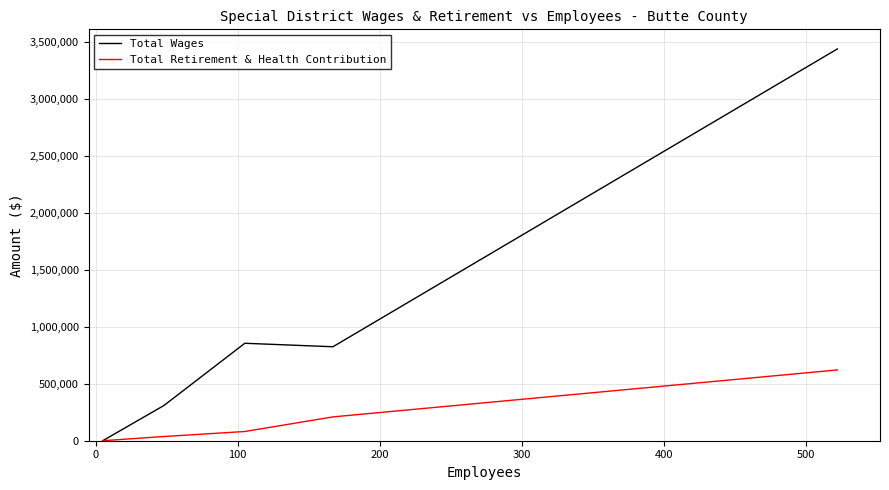

Rank the series by their maximum value, from lowest to highest.

Total Retirement & Health Contribution, Total Wages